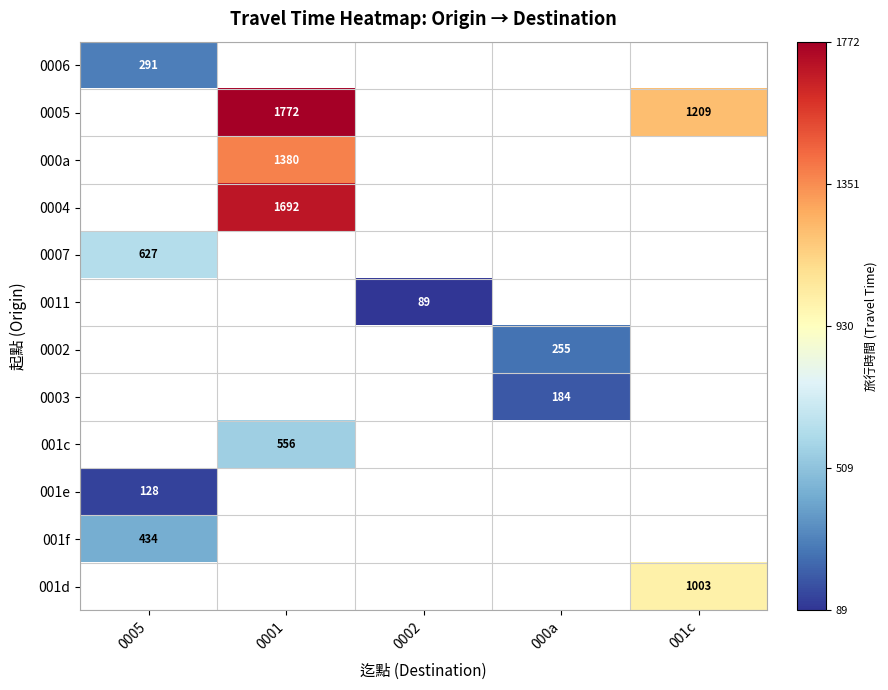

Which series changed the most between 0001 and 001c?

0005